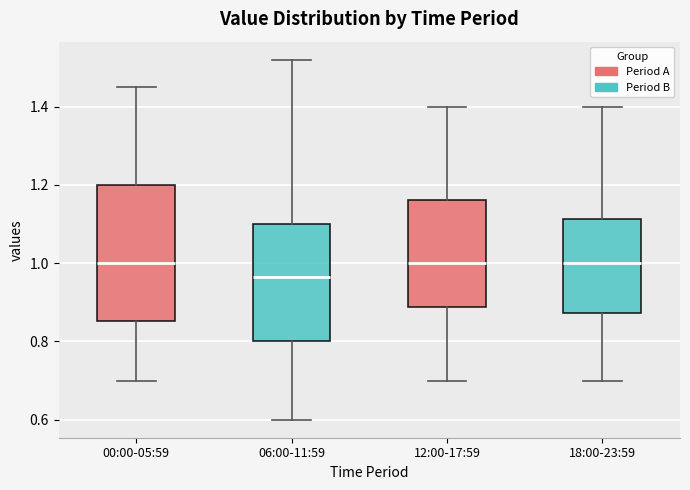

Reading left to right, read every box against the y-axis: the position of its median line, the range the box covers, and the ends of its whiskers. The values are not printed on the chart, so give them approximately, as read against the axis.

00:00-05:59: median 1.00, box 0.86 to 1.20, whiskers 0.70 to 1.46
06:00-11:59: median 0.96, box 0.80 to 1.10, whiskers 0.60 to 1.52
12:00-17:59: median 1.00, box 0.88 to 1.16, whiskers 0.70 to 1.40
18:00-23:59: median 1.00, box 0.88 to 1.12, whiskers 0.70 to 1.40